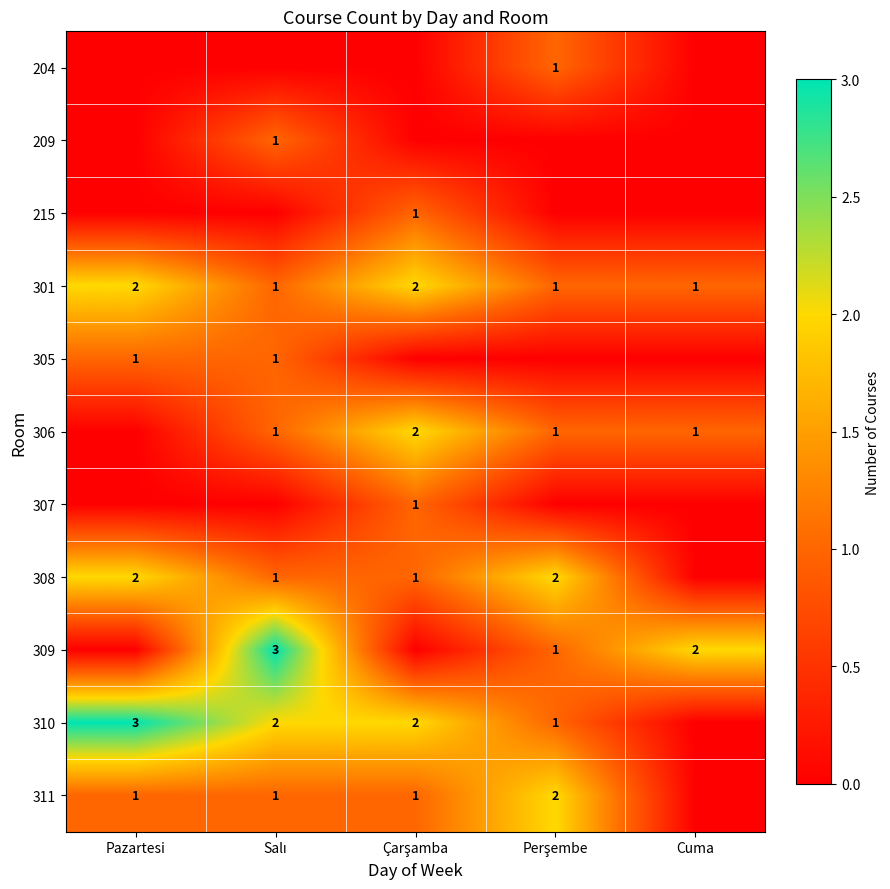

Between Salı and Perşembe, which is larger?

Perşembe